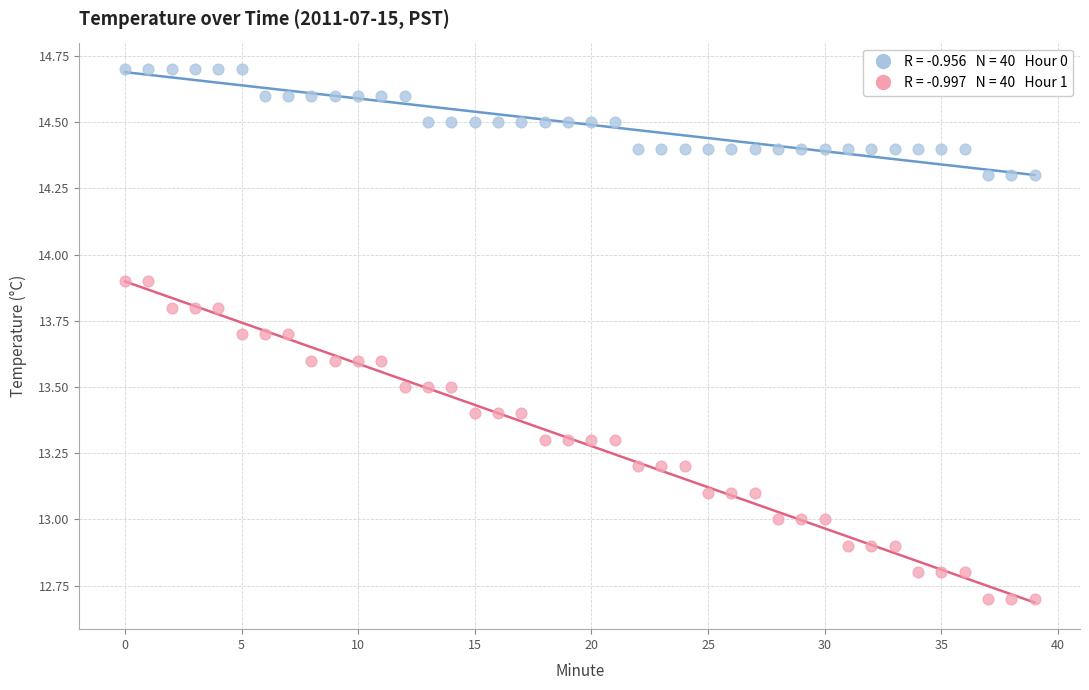

Across all data points, what is the range of Y values (max minus min)?

2.0